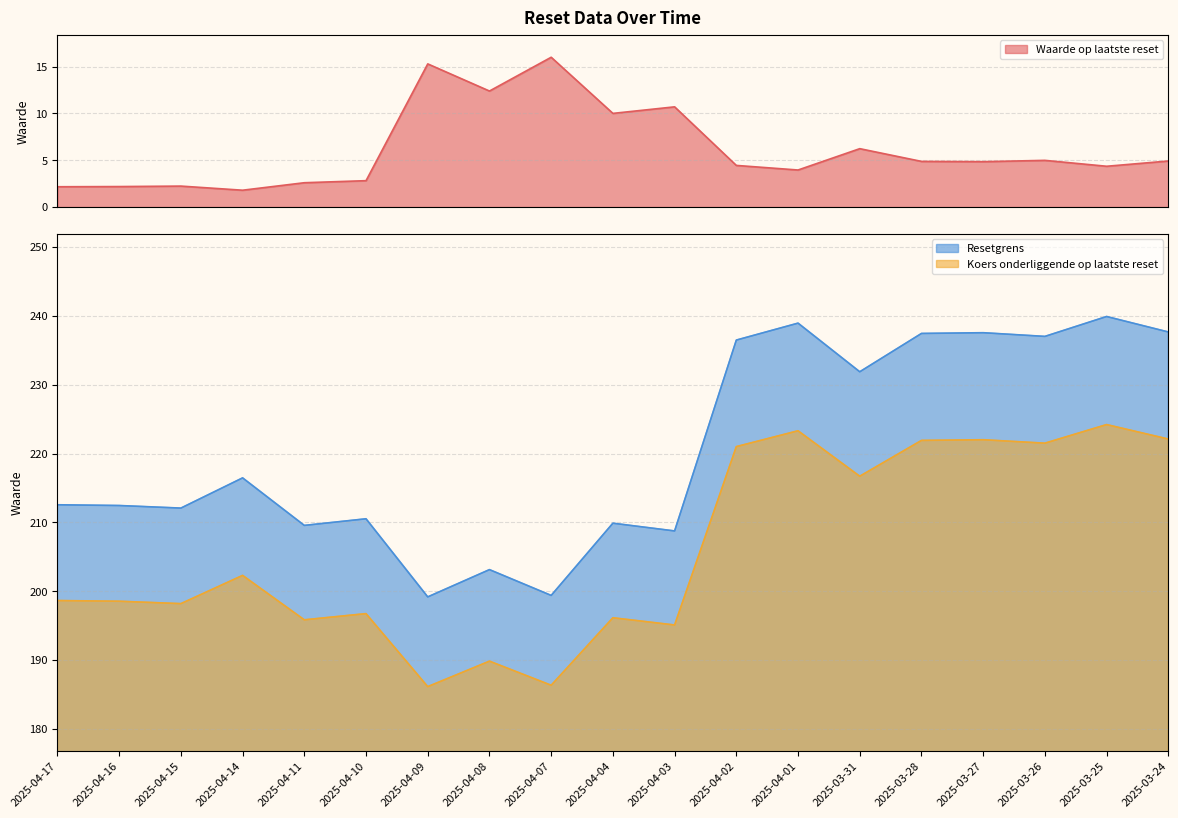

In Koers onderliggende op laatste reset, how many points are higher than both neighbors (excluding endpoints)?

7